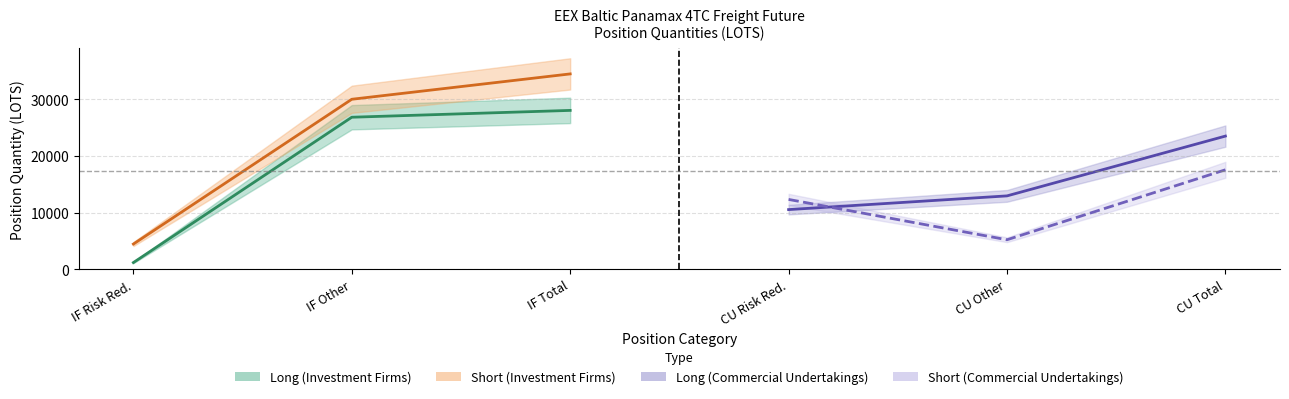

Is the value of Short (Investment Firms) at IF Total greater than the value of Short (Commercial Undertakings) at IF Total?

Yes